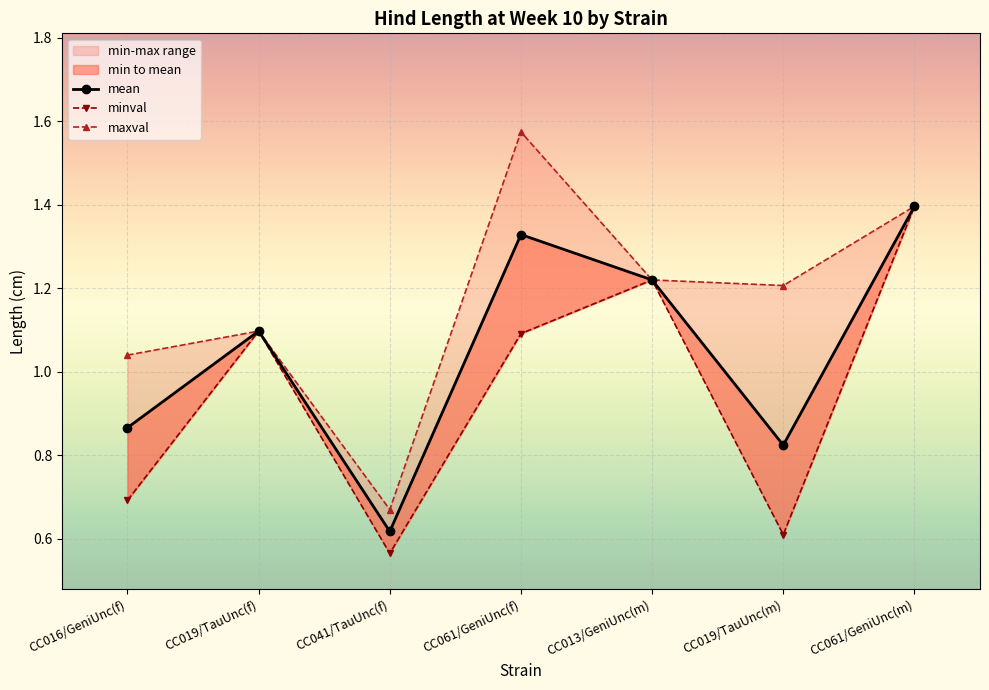

Rank the series at CC013/GeniUnc(m) from highest to lowest value.

mean, minval, maxval